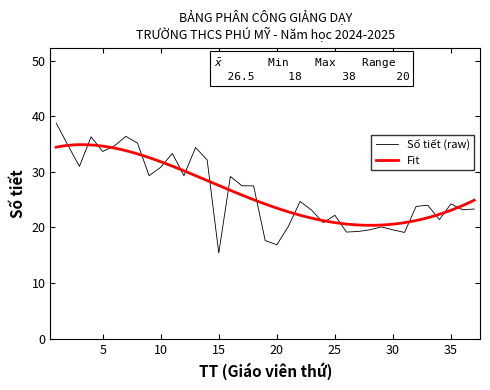

What is the lowest value of the Số tiết (raw) series?

15.4